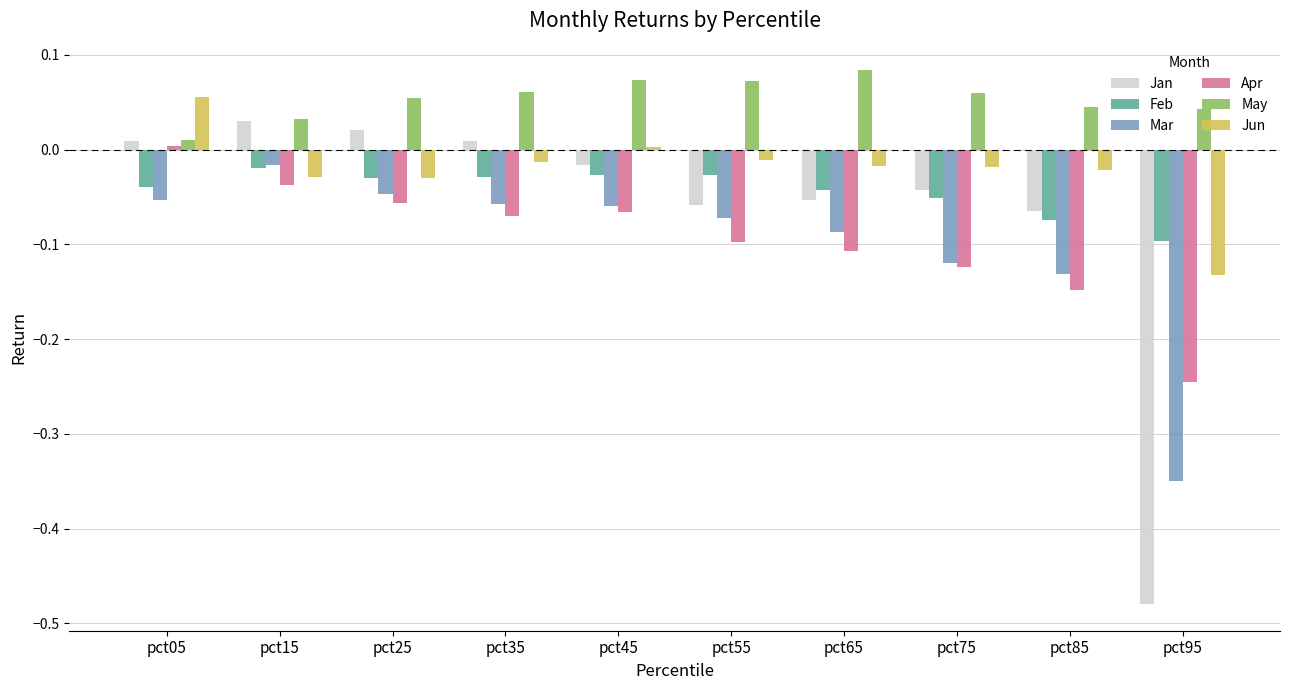

Are the bars horizontal?

No